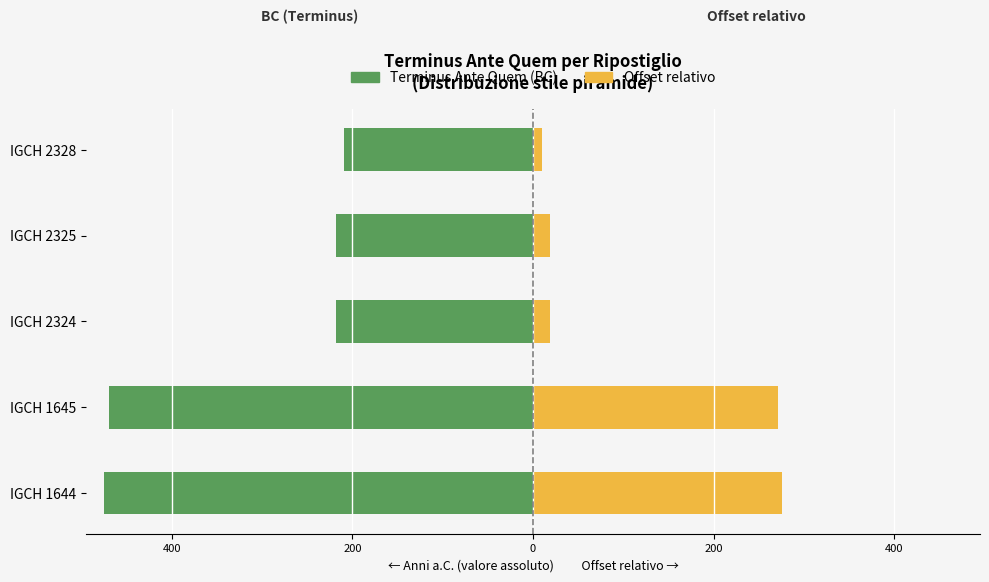

How many values in the Terminus Ante Quem (BC) series are below -218?

2